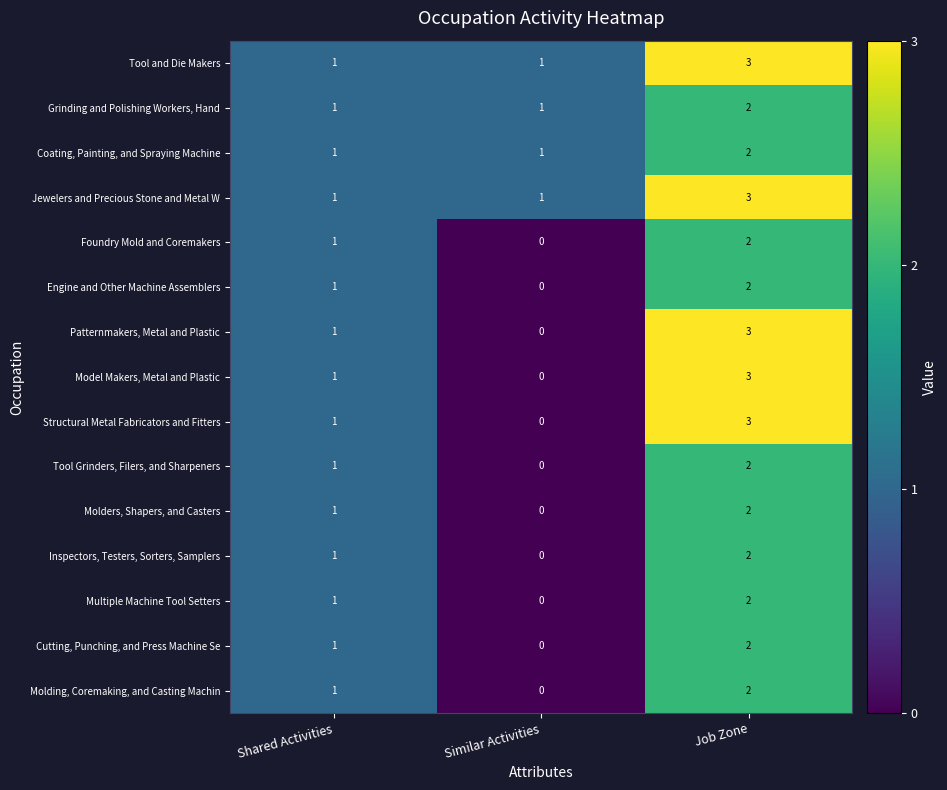

Which label corresponds to the smallest value in the chart?

Similar Activities